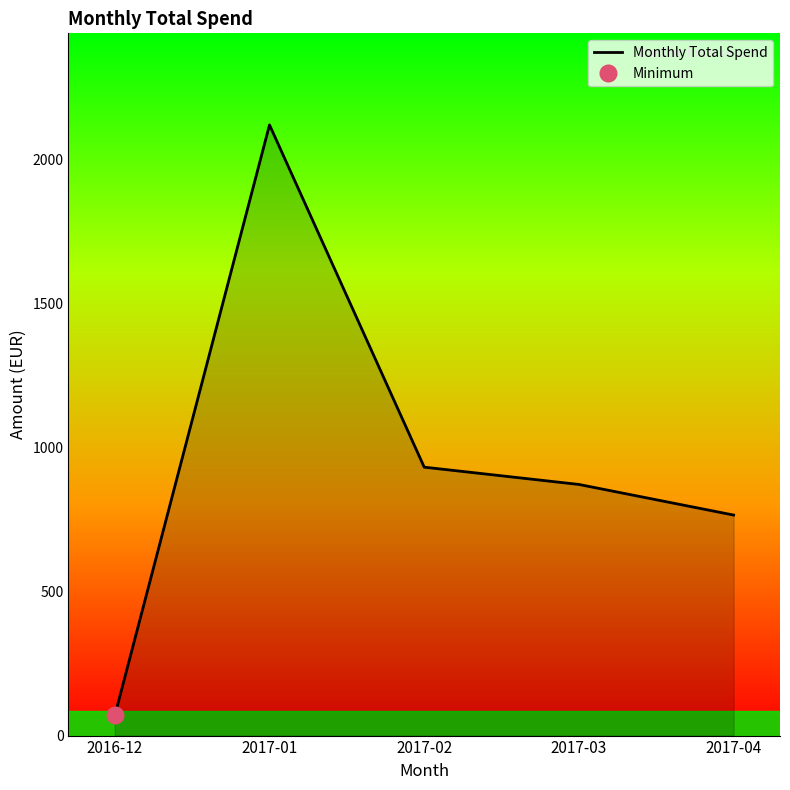

What is the sum of all values?

4759.9